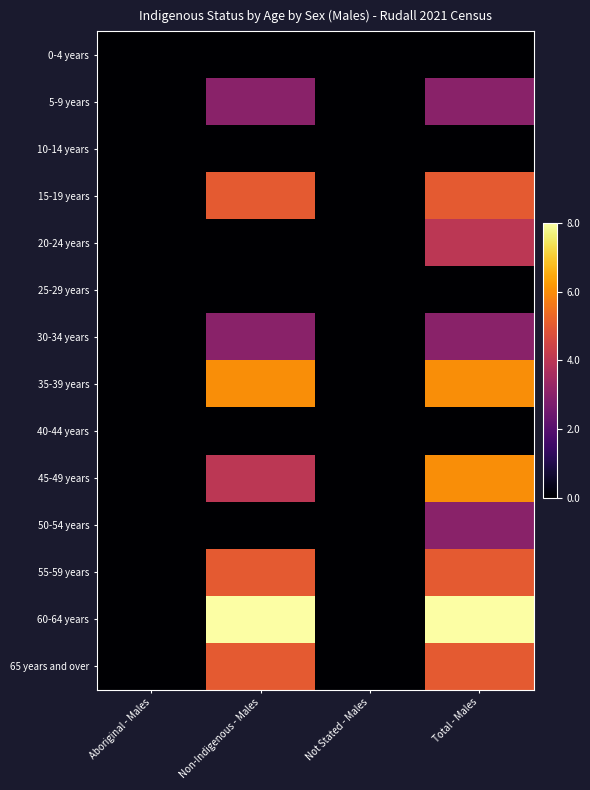

Reading left to right, transcribe all the data shown in this chart.

0-4 years: Aboriginal - Males=0.0	Non-Indigenous - Males=0.0	Not Stated - Males=0.0	Total - Males=0.0
5-9 years: Aboriginal - Males=0.0	Non-Indigenous - Males=0.4	Not Stated - Males=0.0	Total - Males=0.4
10-14 years: Aboriginal - Males=0.0	Non-Indigenous - Males=0.0	Not Stated - Males=0.0	Total - Males=0.0
15-19 years: Aboriginal - Males=0.0	Non-Indigenous - Males=0.6	Not Stated - Males=0.0	Total - Males=0.6
20-24 years: Aboriginal - Males=0.0	Non-Indigenous - Males=0.0	Not Stated - Males=0.0	Total - Males=0.5
25-29 years: Aboriginal - Males=0.0	Non-Indigenous - Males=0.0	Not Stated - Males=0.0	Total - Males=0.0
30-34 years: Aboriginal - Males=0.0	Non-Indigenous - Males=0.4	Not Stated - Males=0.0	Total - Males=0.4
35-39 years: Aboriginal - Males=0.0	Non-Indigenous - Males=0.8	Not Stated - Males=0.0	Total - Males=0.8
40-44 years: Aboriginal - Males=0.0	Non-Indigenous - Males=0.0	Not Stated - Males=0.0	Total - Males=0.0
45-49 years: Aboriginal - Males=0.0	Non-Indigenous - Males=0.5	Not Stated - Males=0.0	Total - Males=0.8
50-54 years: Aboriginal - Males=0.0	Non-Indigenous - Males=0.0	Not Stated - Males=0.0	Total - Males=0.4
55-59 years: Aboriginal - Males=0.0	Non-Indigenous - Males=0.6	Not Stated - Males=0.0	Total - Males=0.6
60-64 years: Aboriginal - Males=0.0	Non-Indigenous - Males=1.0	Not Stated - Males=0.0	Total - Males=1.0
65 years and over: Aboriginal - Males=0.0	Non-Indigenous - Males=0.6	Not Stated - Males=0.0	Total - Males=0.6